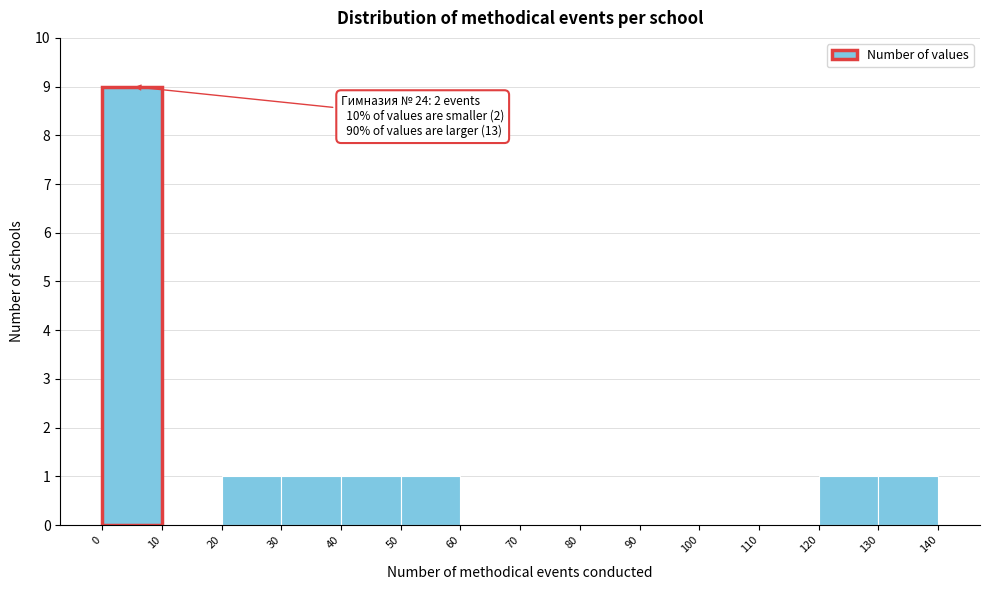

Over which range of the x-axis is the bar tallest?

0 to 10